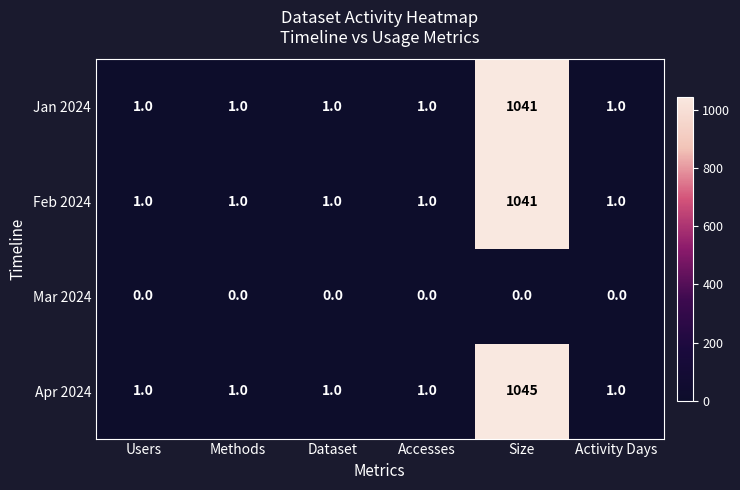

The value of Mar 2024 at Dataset is 0. True or false?

True